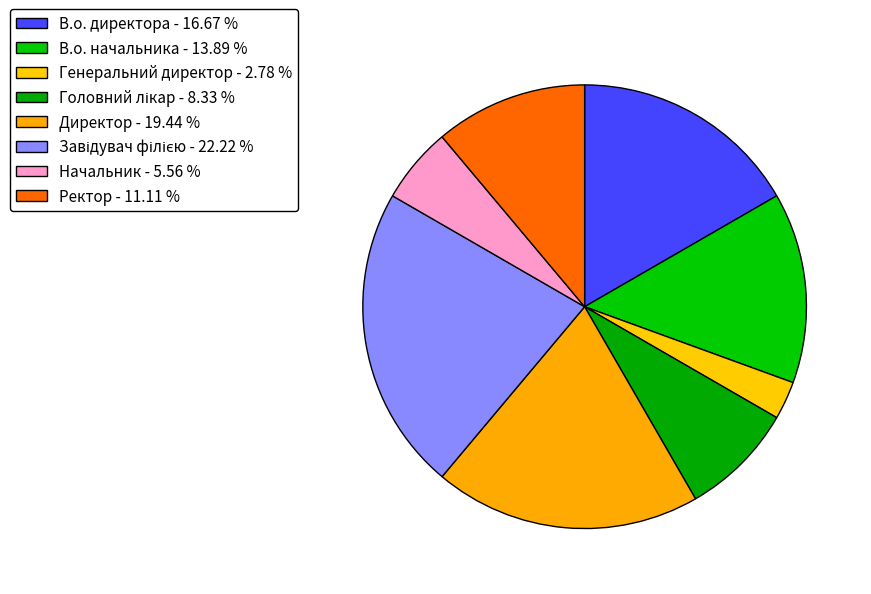

Rank the categories by value from lowest to highest.

Генеральний директор, Начальник, Головний лікар, Ректор, В.о. начальника, В.о. директора, Директор, Завідувач філією